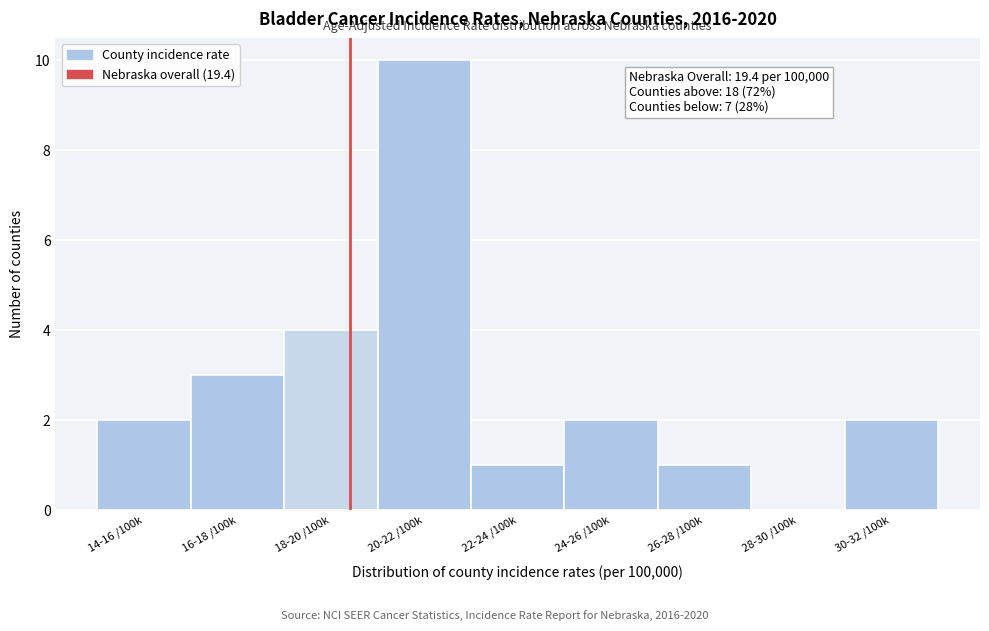

Reading right to left, transcribe all the data shown in this chart.

30-32 /100k=2	28-30 /100k=0	26-28 /100k=1	24-26 /100k=2	22-24 /100k=1	20-22 /100k=10	18-20 /100k=4	16-18 /100k=3	14-16 /100k=2